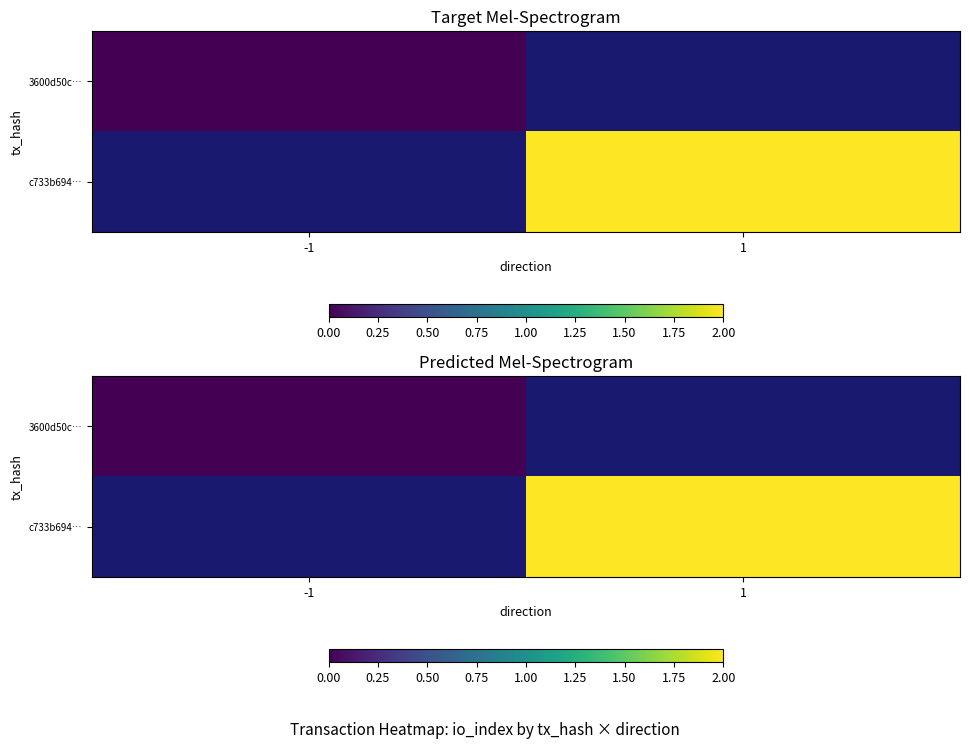

At which category does the chart reach its minimum across all series?

-1